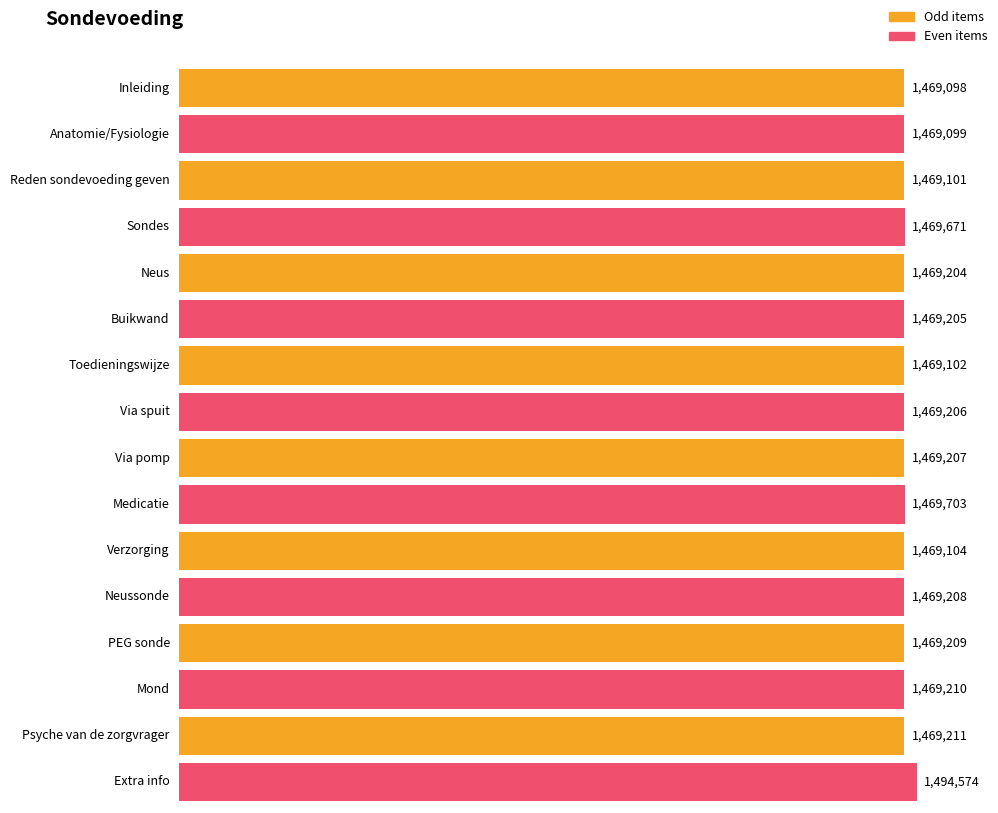

What is the change in value from Inleiding to Anatomie/Fysiologie?

+1